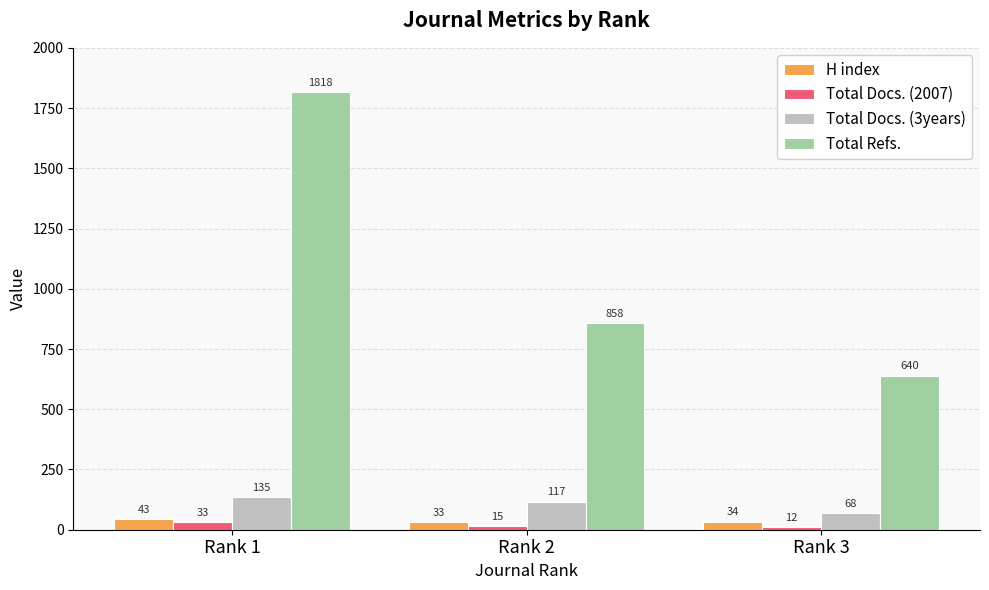

What is the minimum value shown in the chart?

12